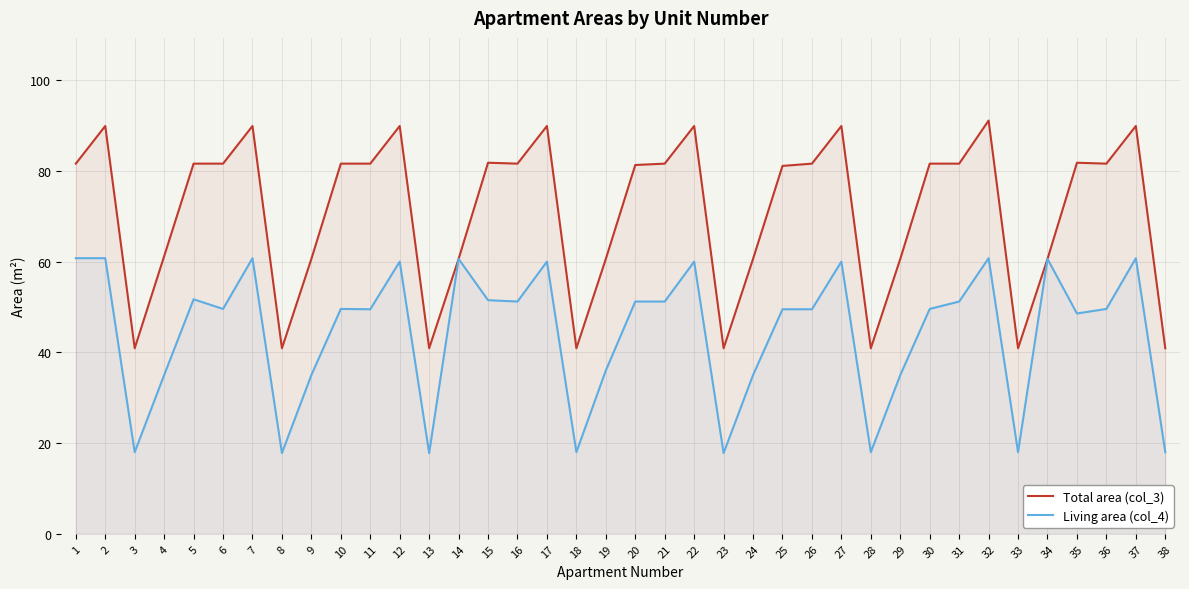

What is the value of the Living area (col_4) point at the 19th from the left?

36.0